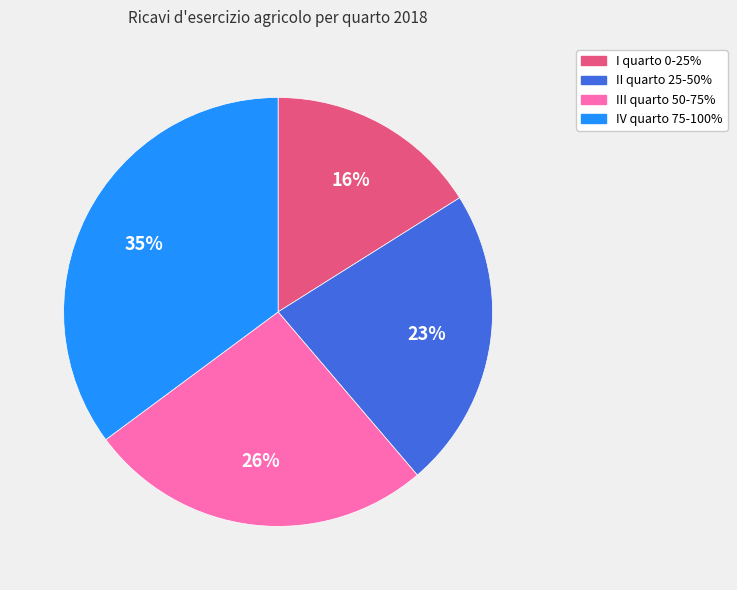

To the nearest percent, what is the difference between the III quarto 50-75% and IV quarto 75-100% slice percentages?

9%